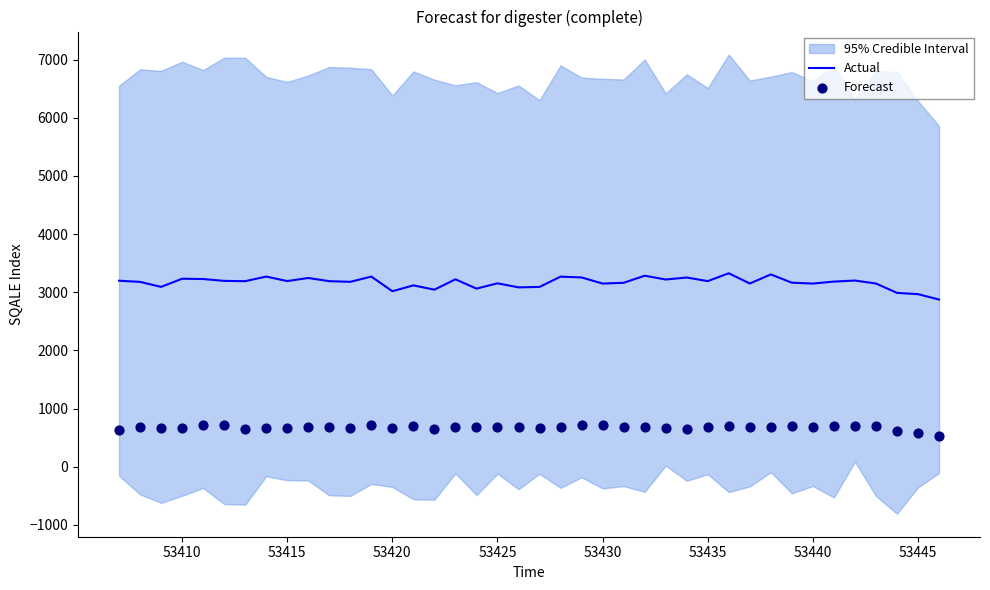

Which series has the largest total across all categories?

Actual